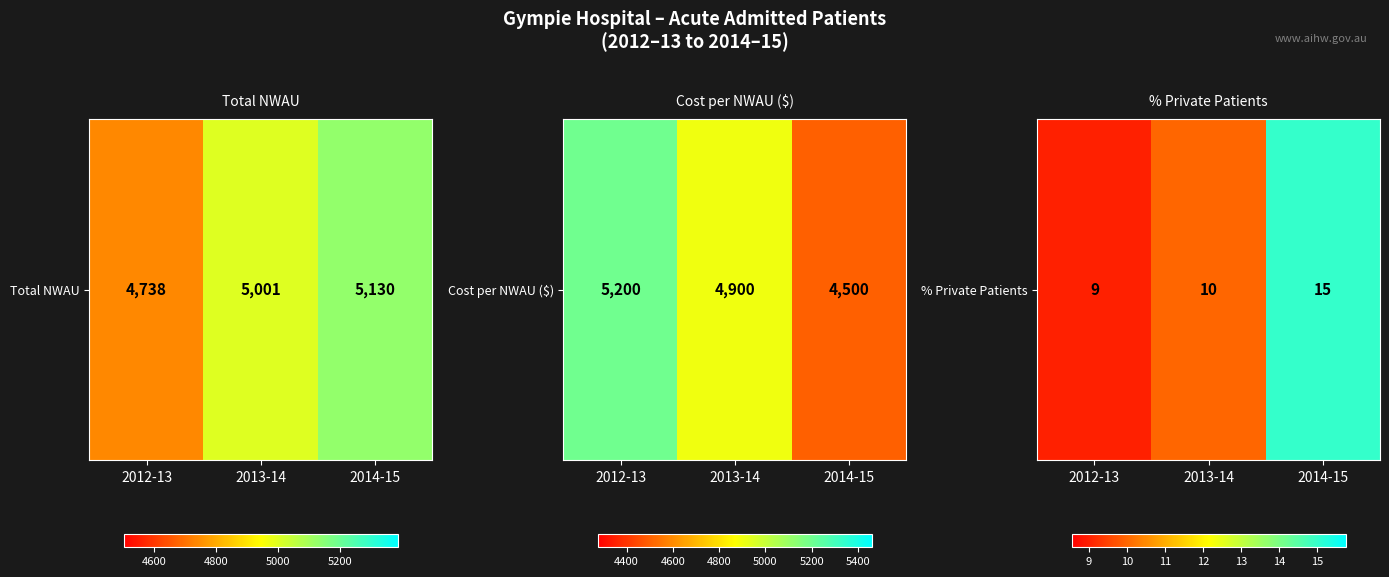

The chart shows a value of 15 at 2014-15. True or false?

True